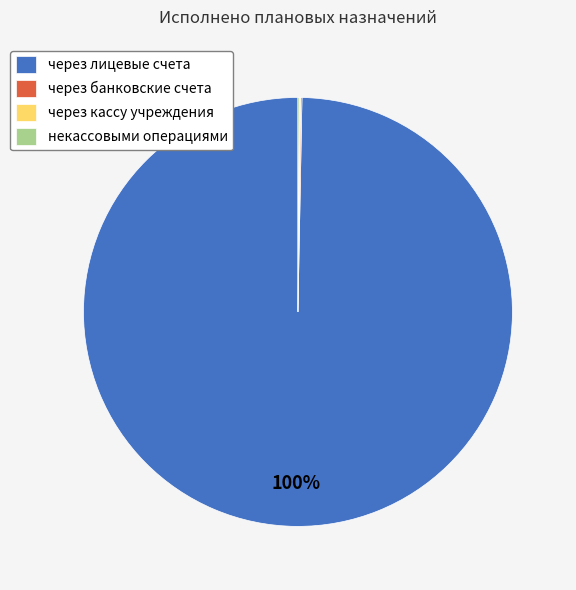

Is it true that через лицевые счета is 86% of the pie?

False